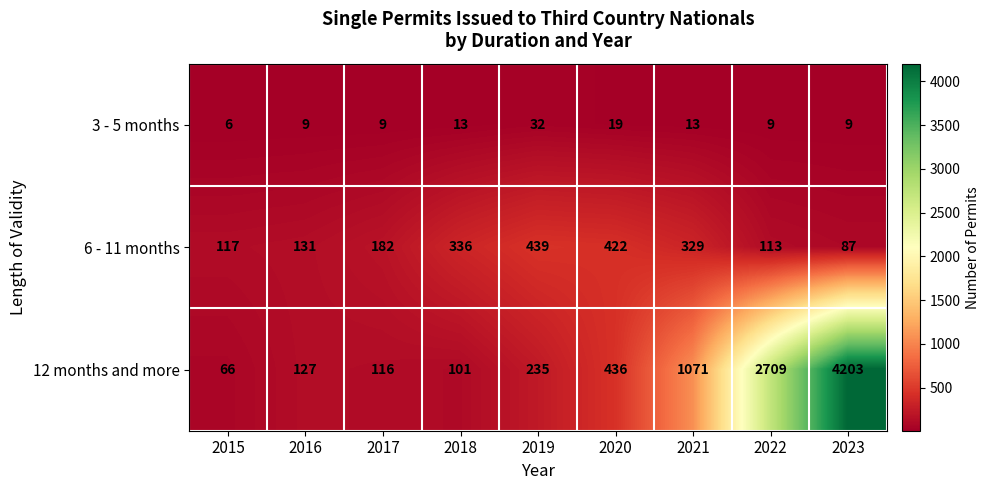

Which series has the largest total across all categories?

12 months and more